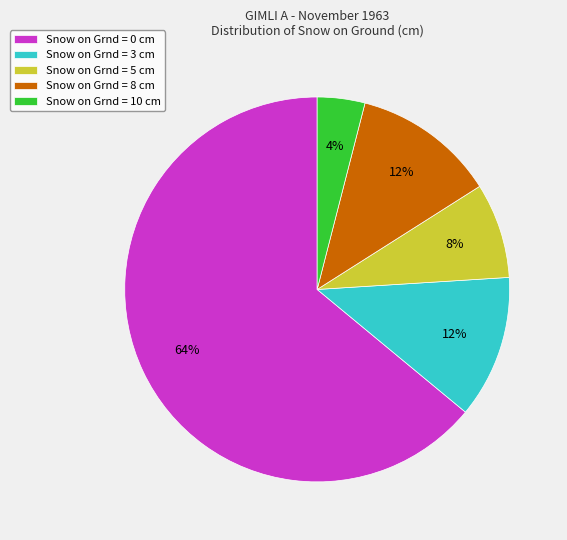

To the nearest percent, what is the difference between the Snow on Grnd = 5 cm and Snow on Grnd = 8 cm slice percentages?

4%